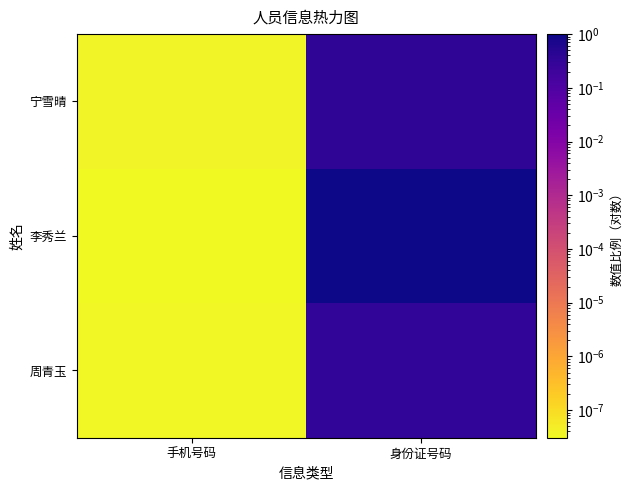

Reading left to right, extract all data points from this chart.

周青玉: 手机号码=0.0	身份证号码=0.3
李秀兰: 手机号码=0.0	身份证号码=1.0
宁雪晴: 手机号码=0.0	身份证号码=0.3